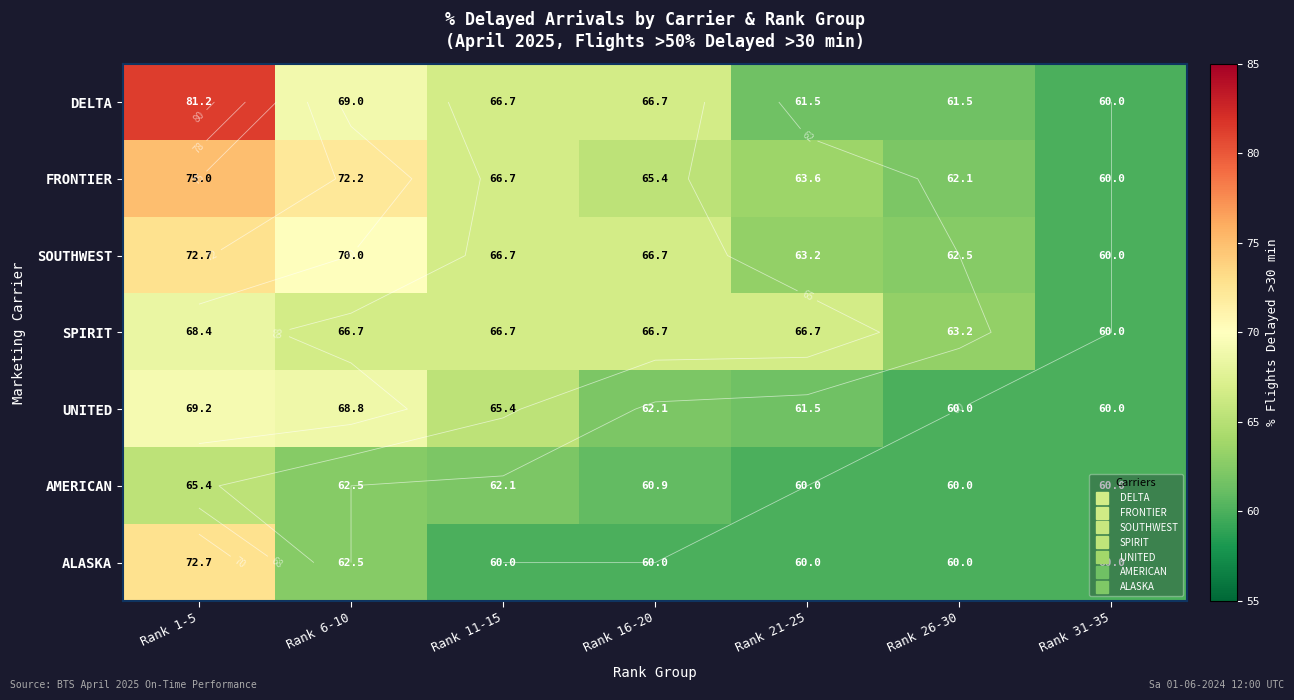

Rank the categories by AMERICAN value from highest to lowest.

Rank 1-5, Rank 6-10, Rank 11-15, Rank 16-20, Rank 21-25, Rank 26-30, Rank 31-35